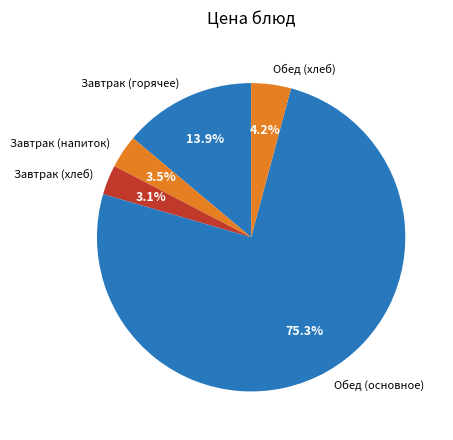

Which slice is the largest?

Обед (основное)